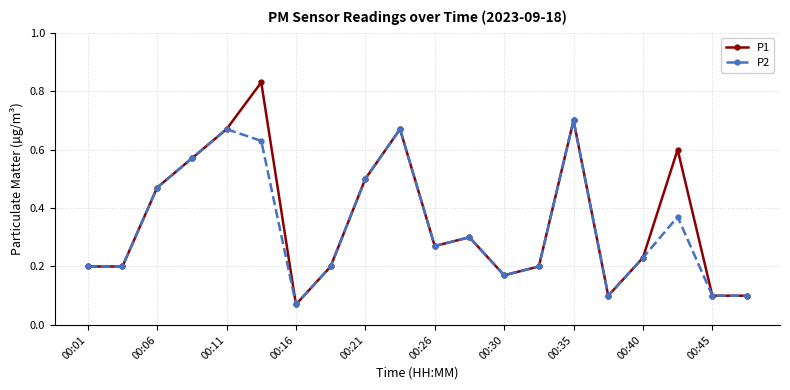

Which series has the widest spread of values?

P1